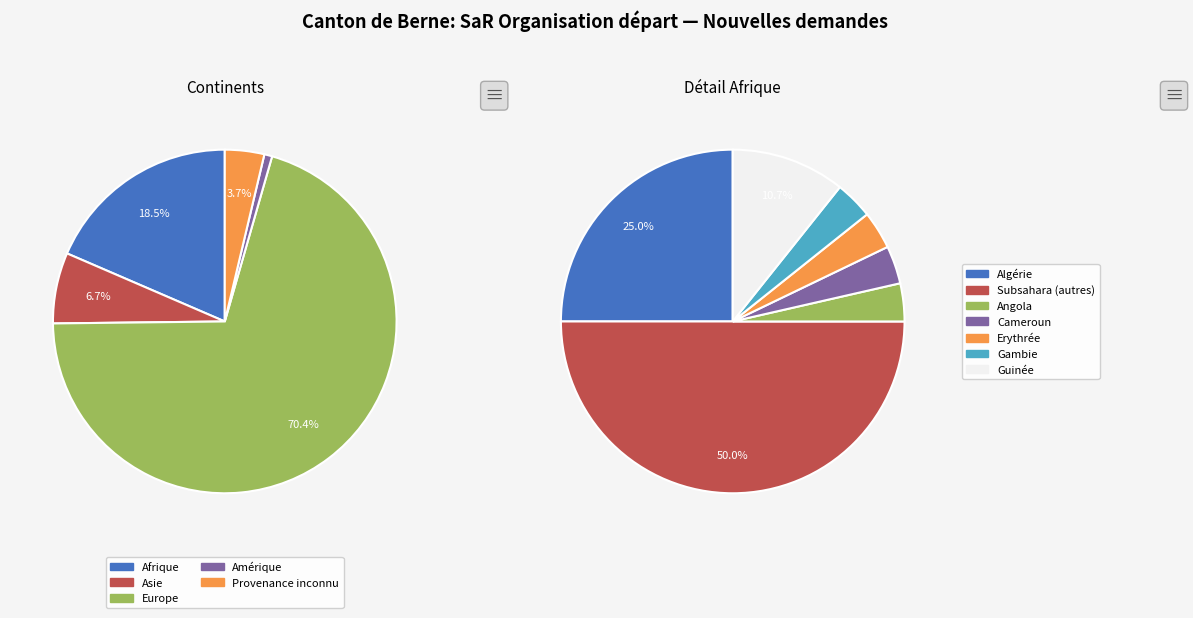

What is the change in value from Afrique to Provenance inconnu?

-20